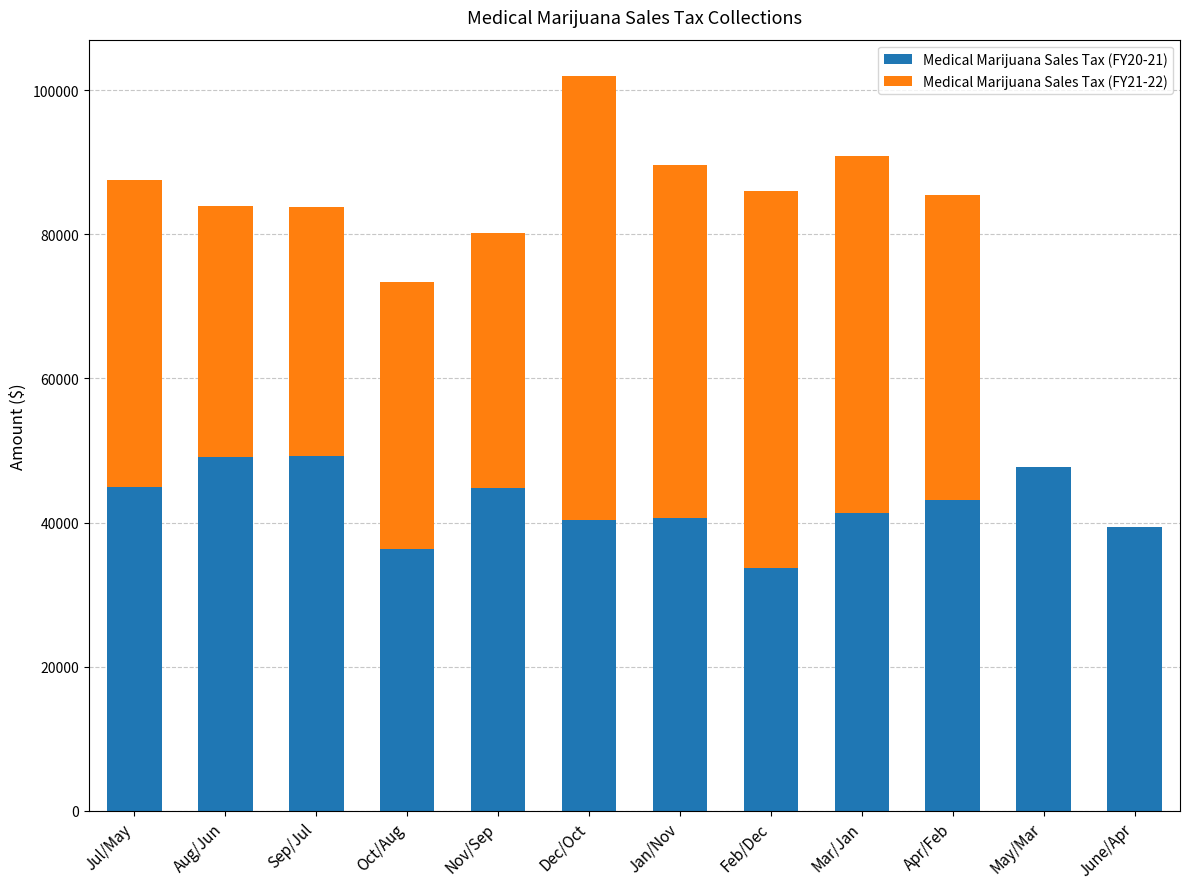

What is the total value across all series at Jul/May?

87474.5